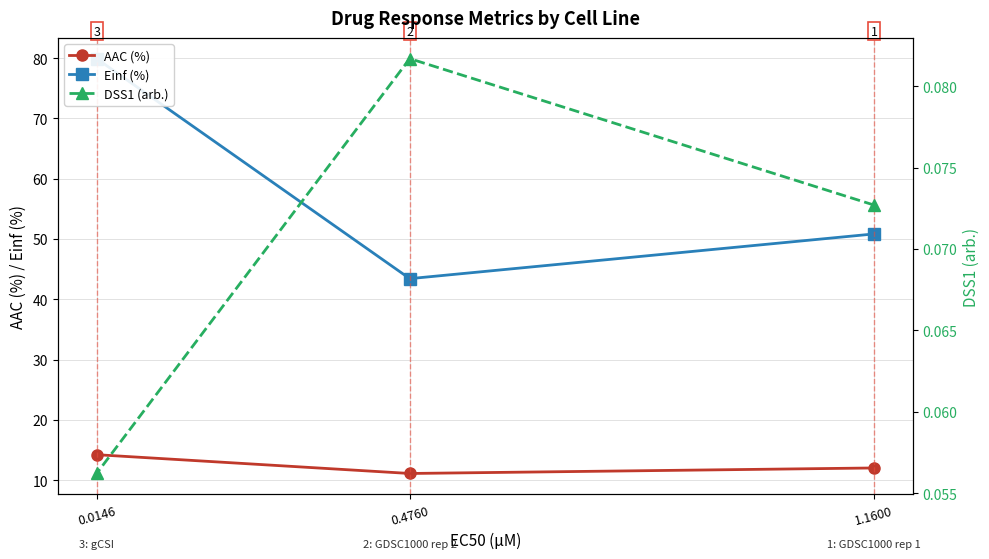

What position from the right is 0.4760?

2